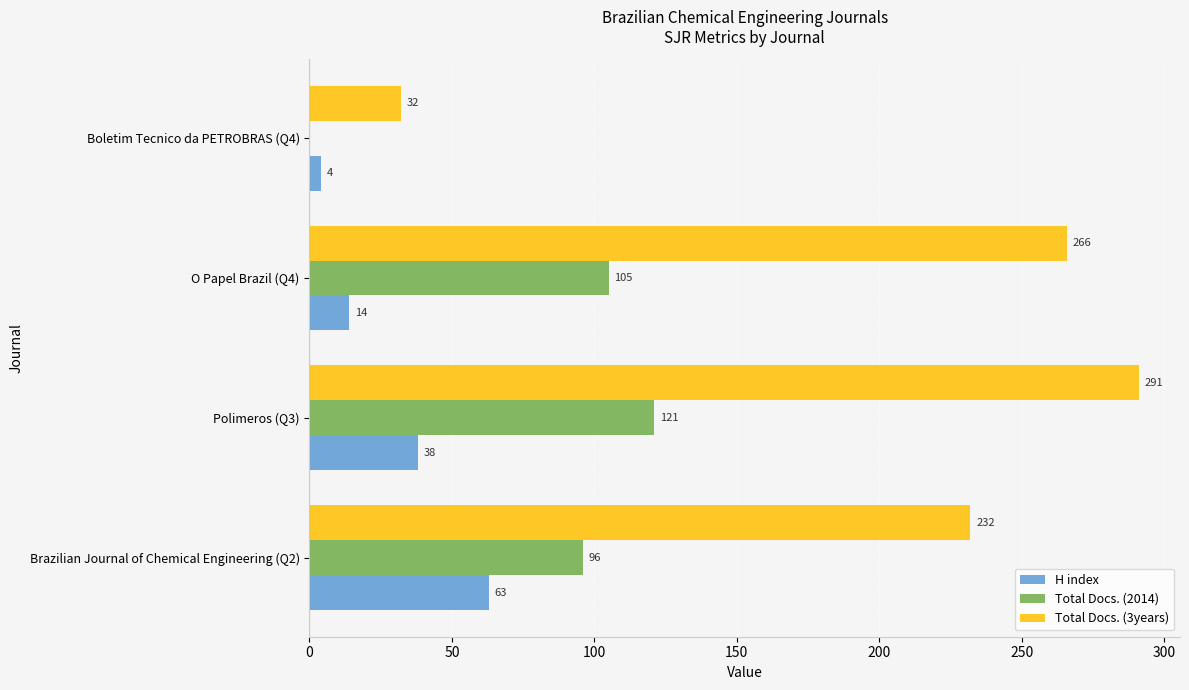

Where is H index nearest to the value 33?

Polimeros (Q3)